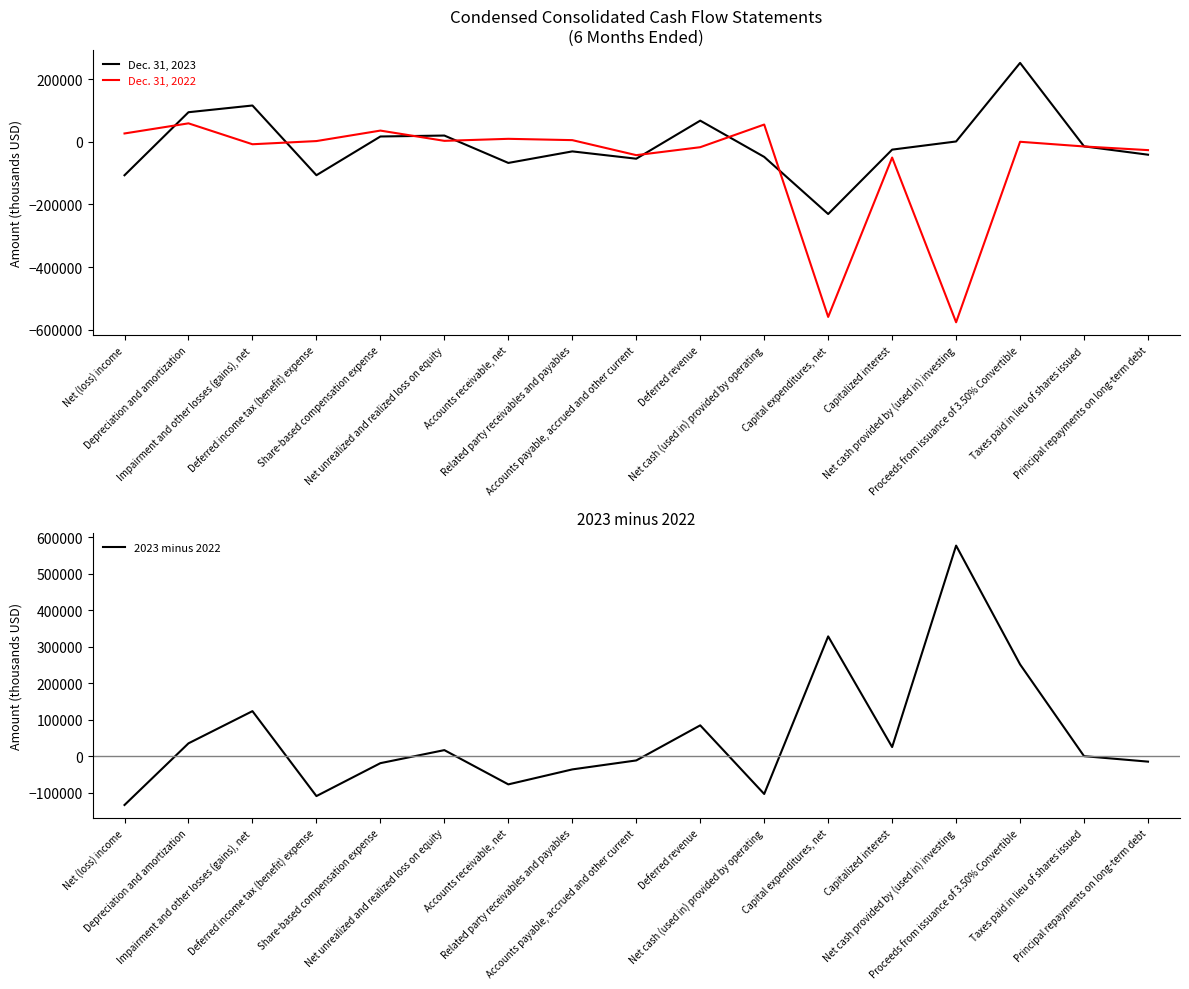

True or false: Dec. 31, 2022 has a value of -944555 at Capital expenditures, net.

False